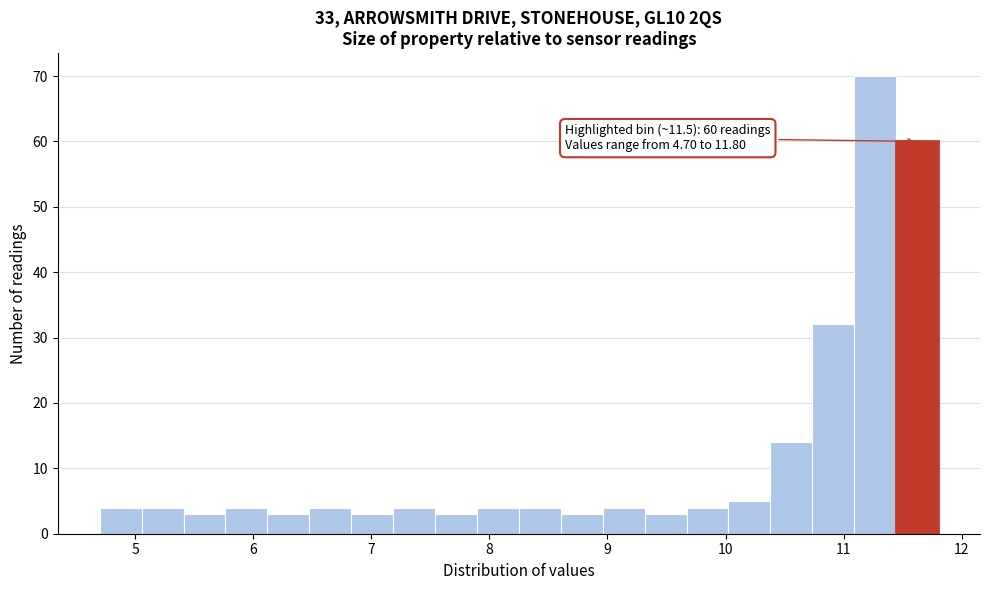

Around what value on the x-axis is the tallest bar? Give the approximate position of its centre, as read against the axis.

11.3